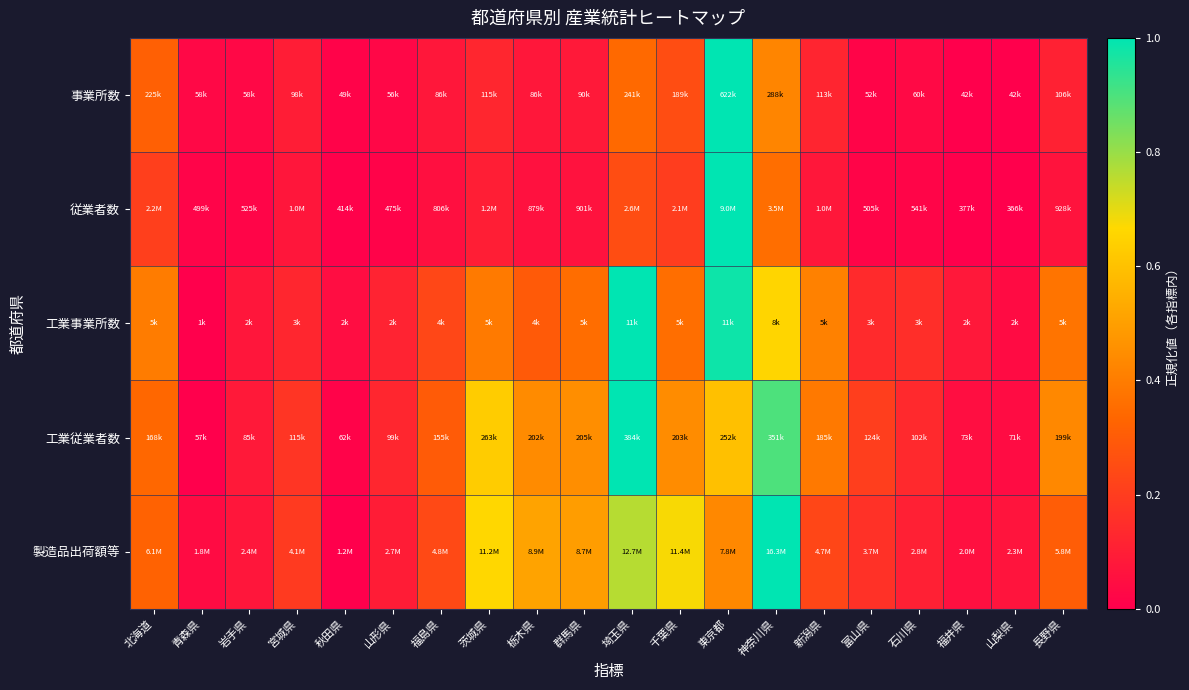

Reading left to right, list all the values displayed in this chart.

事業所数: 北海道=0.3	青森県=0.0	岩手県=0.0	宮城県=0.1	秋田県=0.0	山形県=0.0	福島県=0.1	茨城県=0.1	栃木県=0.1	群馬県=0.1	埼玉県=0.3	千葉県=0.3	東京都=1.0	神奈川県=0.4	新潟県=0.1	富山県=0.0	石川県=0.0	福井県=0.0	山梨県=0.0	長野県=0.1
従業者数: 北海道=0.2	青森県=0.0	岩手県=0.0	宮城県=0.1	秋田県=0.0	山形県=0.0	福島県=0.1	茨城県=0.1	栃木県=0.1	群馬県=0.1	埼玉県=0.3	千葉県=0.2	東京都=1.0	神奈川県=0.4	新潟県=0.1	富山県=0.0	石川県=0.0	福井県=0.0	山梨県=0.0	長野県=0.1
工業事業所数: 北海道=0.4	青森県=0.0	岩手県=0.1	宮城県=0.1	秋田県=0.0	山形県=0.1	福島県=0.2	茨城県=0.4	栃木県=0.3	群馬県=0.4	埼玉県=1.0	千葉県=0.4	東京都=1.0	神奈川県=0.7	新潟県=0.4	富山県=0.1	石川県=0.2	福井県=0.1	山梨県=0.0	長野県=0.4
工業従業者数: 北海道=0.3	青森県=0.0	岩手県=0.1	宮城県=0.2	秋田県=0.0	山形県=0.1	福島県=0.3	茨城県=0.6	栃木県=0.4	群馬県=0.5	埼玉県=1.0	千葉県=0.4	東京都=0.6	神奈川県=0.9	新潟県=0.4	富山県=0.2	石川県=0.1	福井県=0.0	山梨県=0.0	長野県=0.4
製造品出荷額等: 北海道=0.3	青森県=0.0	岩手県=0.1	宮城県=0.2	秋田県=0.0	山形県=0.1	福島県=0.2	茨城県=0.7	栃木県=0.5	群馬県=0.5	埼玉県=0.8	千葉県=0.7	東京都=0.4	神奈川県=1.0	新潟県=0.2	富山県=0.2	石川県=0.1	福井県=0.1	山梨県=0.1	長野県=0.3